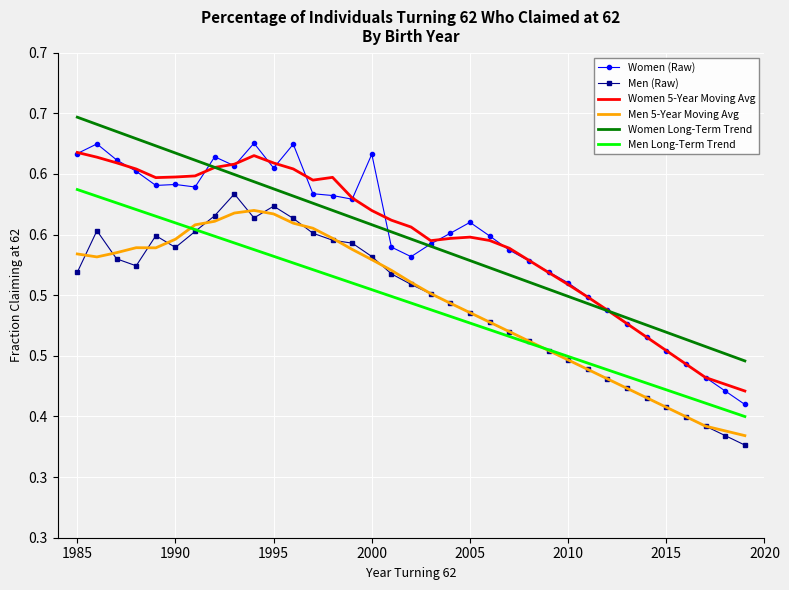

What are all the series names shown in the legend?

Women (Raw), Men (Raw), Women 5-Year Moving Avg, Men 5-Year Moving Avg, Women Long-Term Trend, Men Long-Term Trend